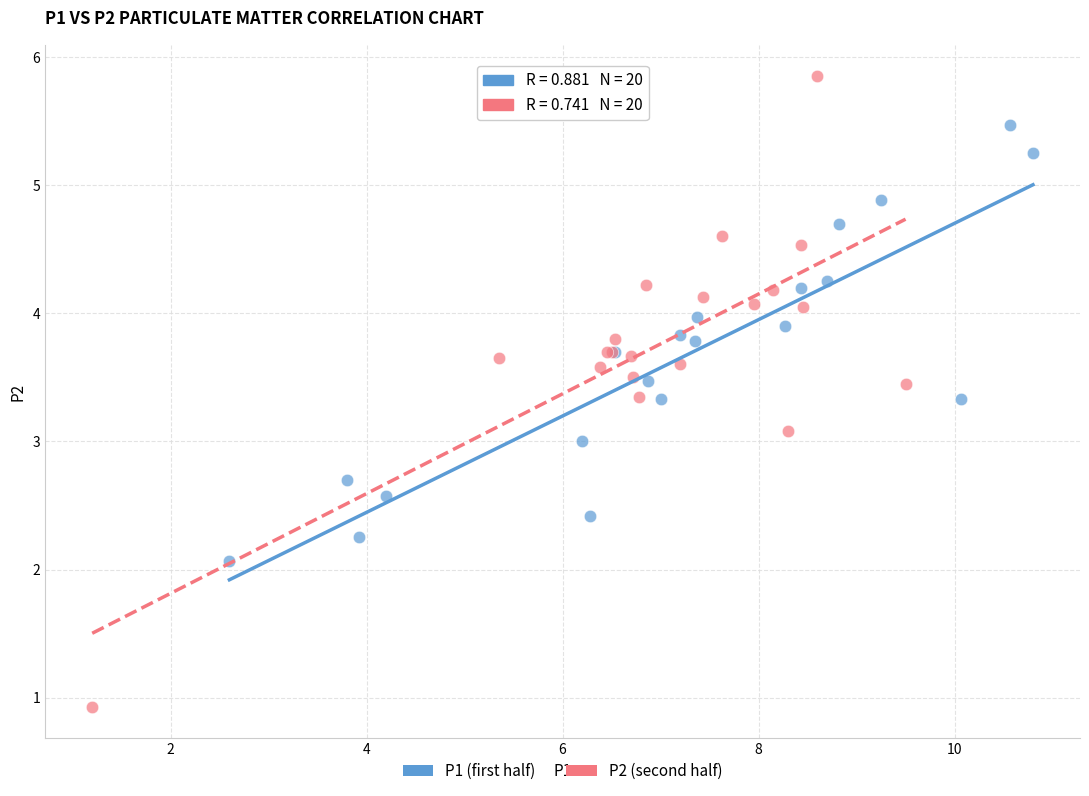

Which series contains the lowest Y value?

P2 (second half)